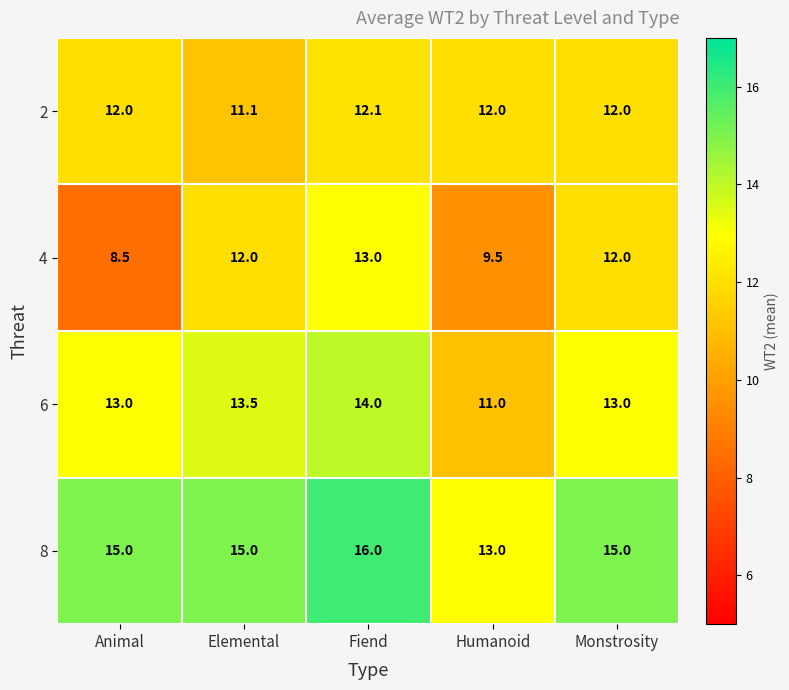

Where is 4 nearest to the value 10?

Humanoid